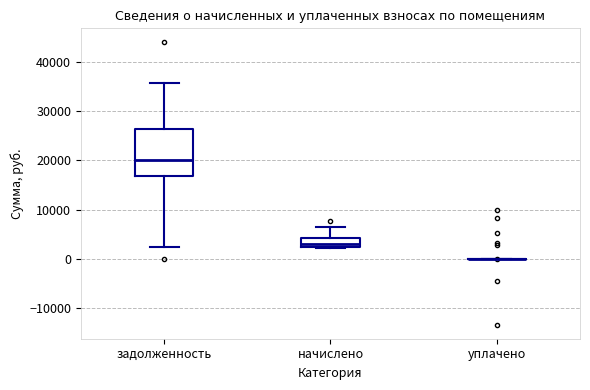

Reading left to right, read every box against the y-axis: the position of its median line, the range the box covers, and the ends of its whiskers. The values are not printed on the chart, so give them approximately, as read against the axis.

задолженность: median 20000, box 17000 to 26000, whiskers 2000 to 36000
начислено: median 3000, box 2000 to 4000, whiskers 2000 (just below the box's lower edge) to 6000
уплачено: box collapsed to a line at 0, whiskers 0 to 0